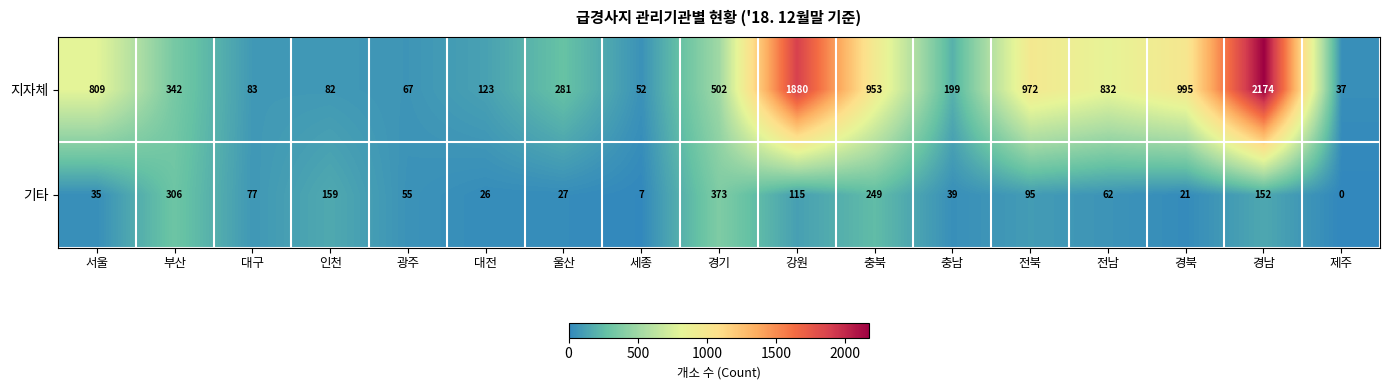

What is the average value of the 기타 series?

106